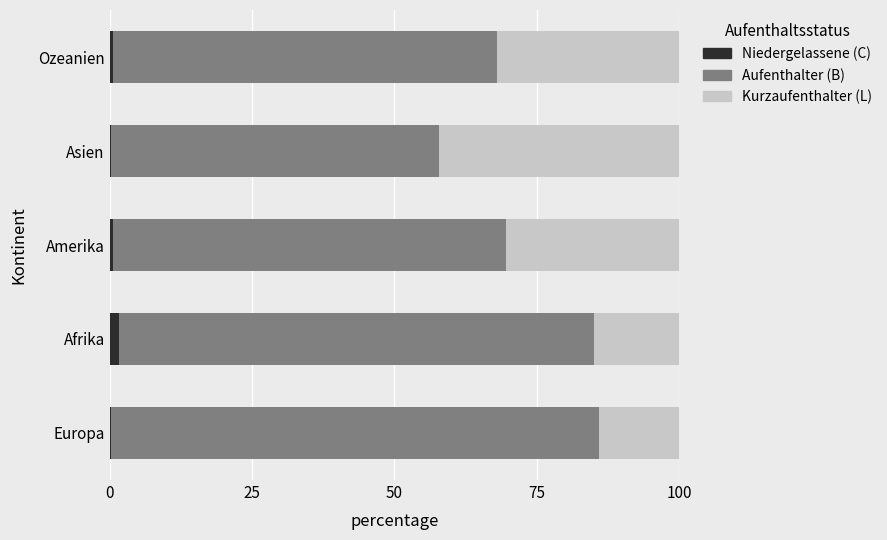

What is the average value of the Niedergelassene (C) series?

0.7